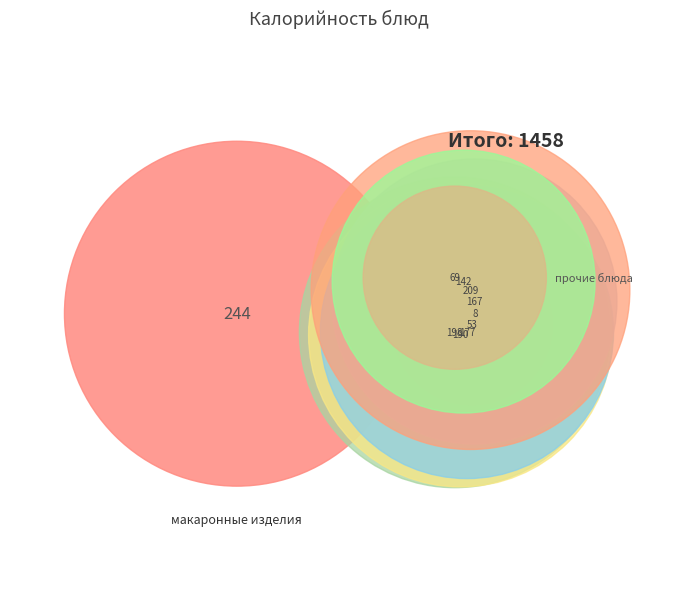

To the nearest percent, what portion does суп картофельный represent?

11%